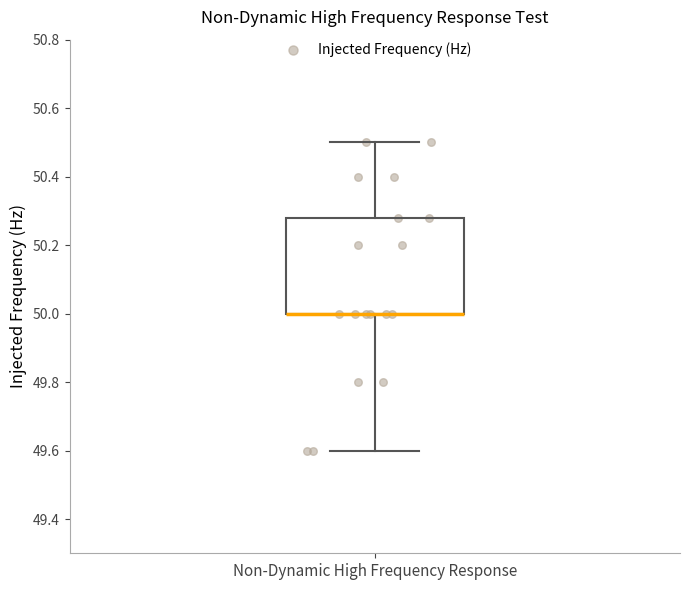

Where does the lower whisker of the box for Non-Dynamic High Frequency Response end on the y-axis? The values are not printed on the chart, so give them approximately, as read against the axis.

49.60